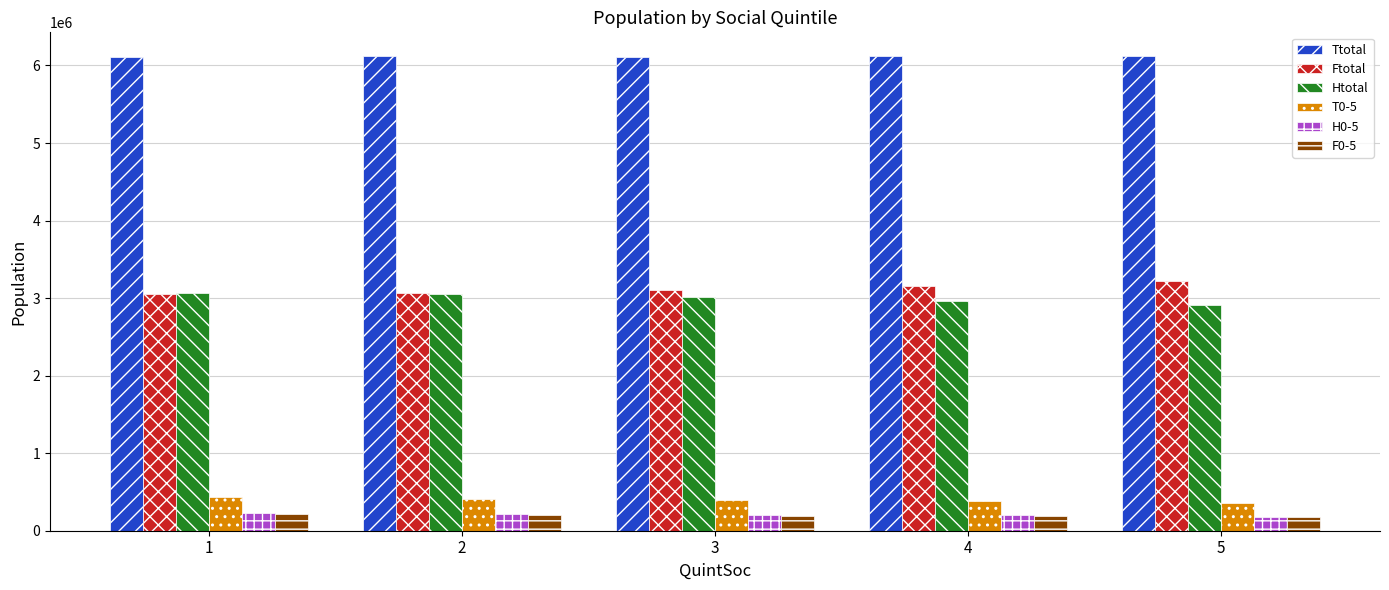

At which label does Htotal reach its minimum?

5